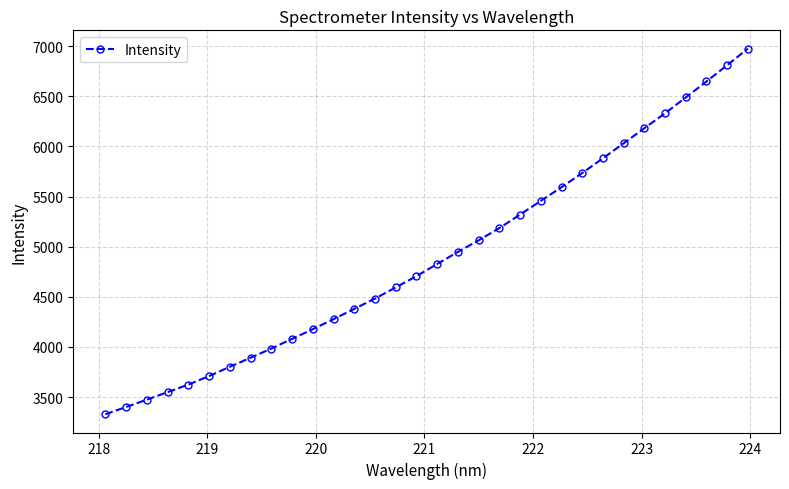

What is the sum of all values?

156940.0